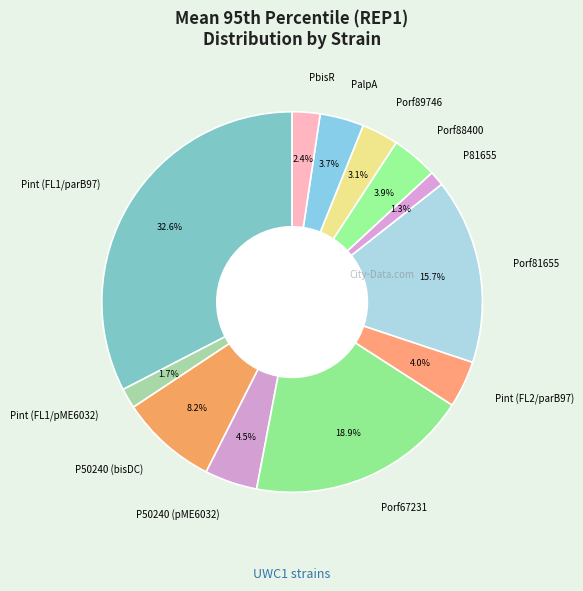

Which has a higher value, P50240 (bisDC) or Porf81655?

Porf81655